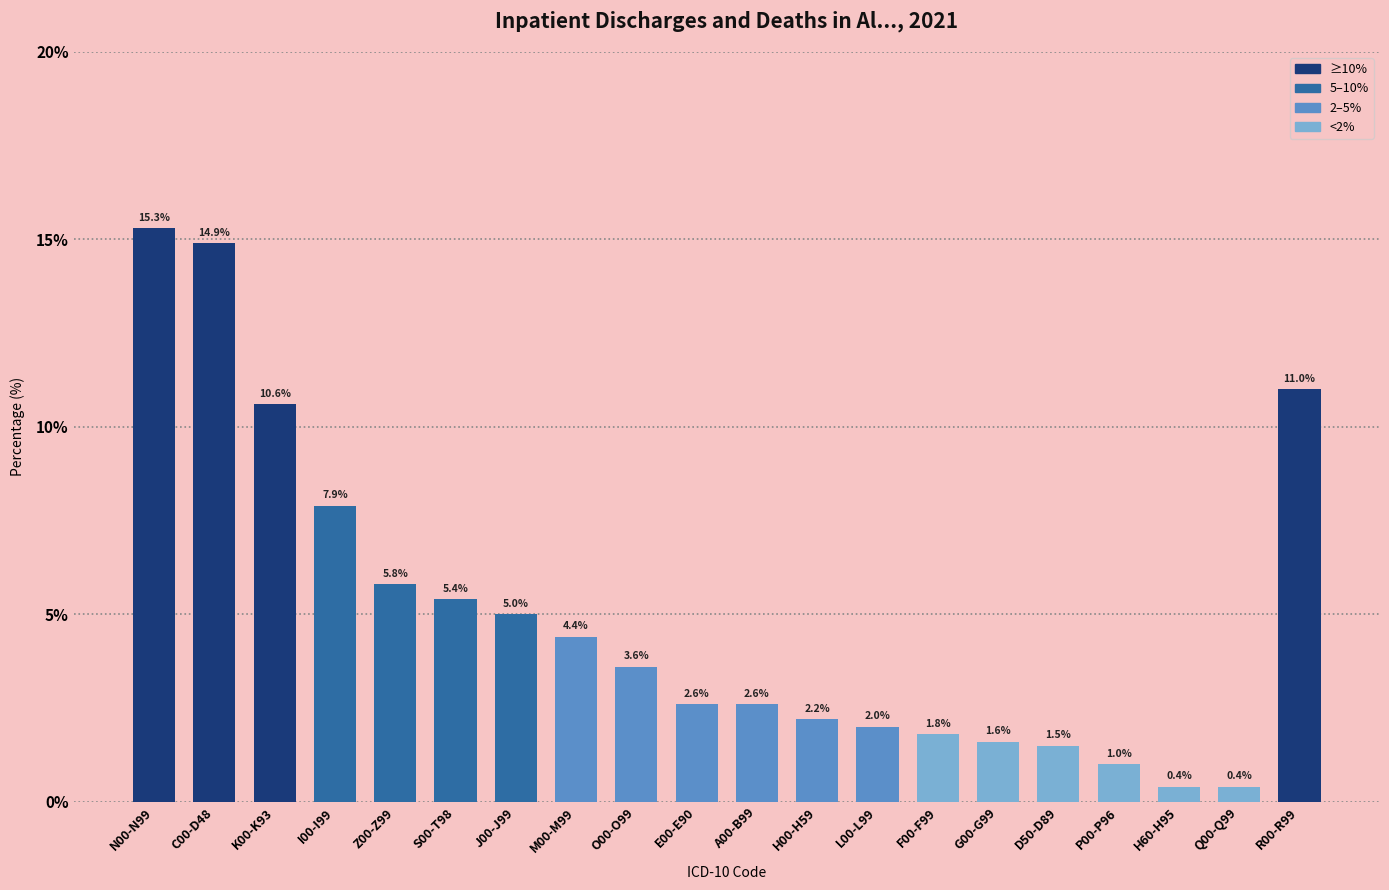

Reading left to right, extract all data points from this chart.

15.3	14.9	10.6	7.9	5.8	5.4	5.0	4.4	3.6	2.6	2.6	2.2	2.0	1.8	1.6	1.5	1.0	0.4	0.4	11.0